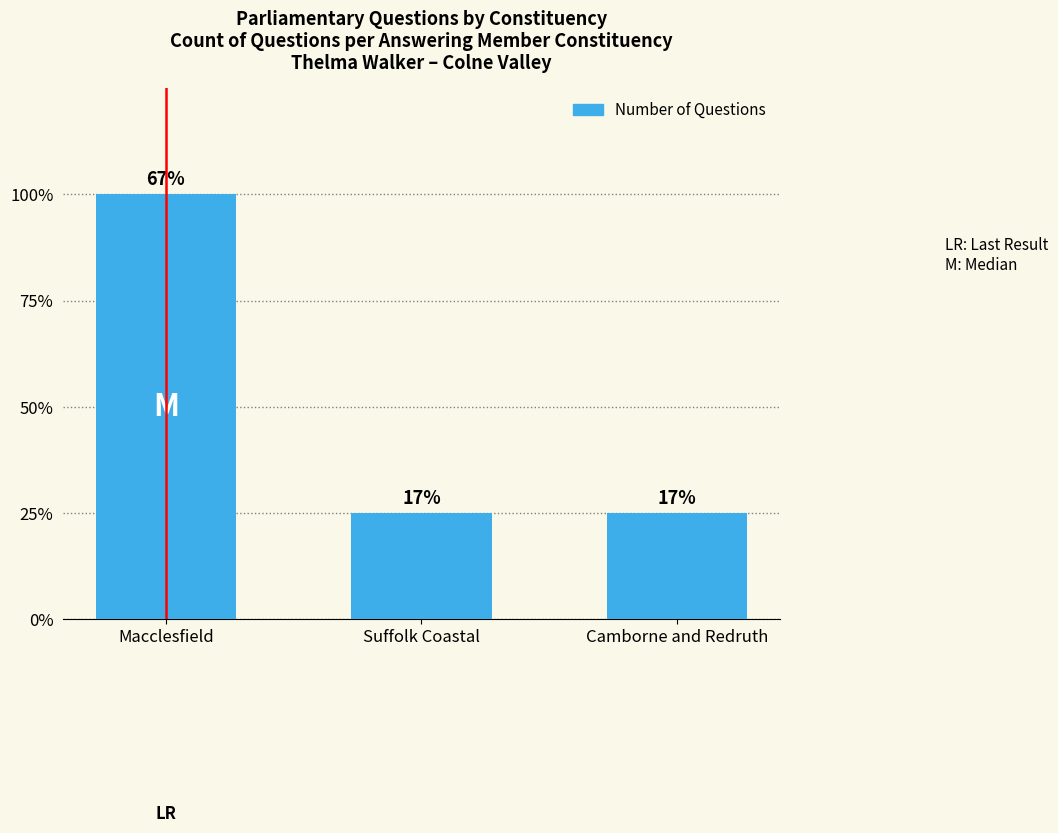

Rank the categories by value from highest to lowest.

Macclesfield, Suffolk Coastal, Camborne and Redruth